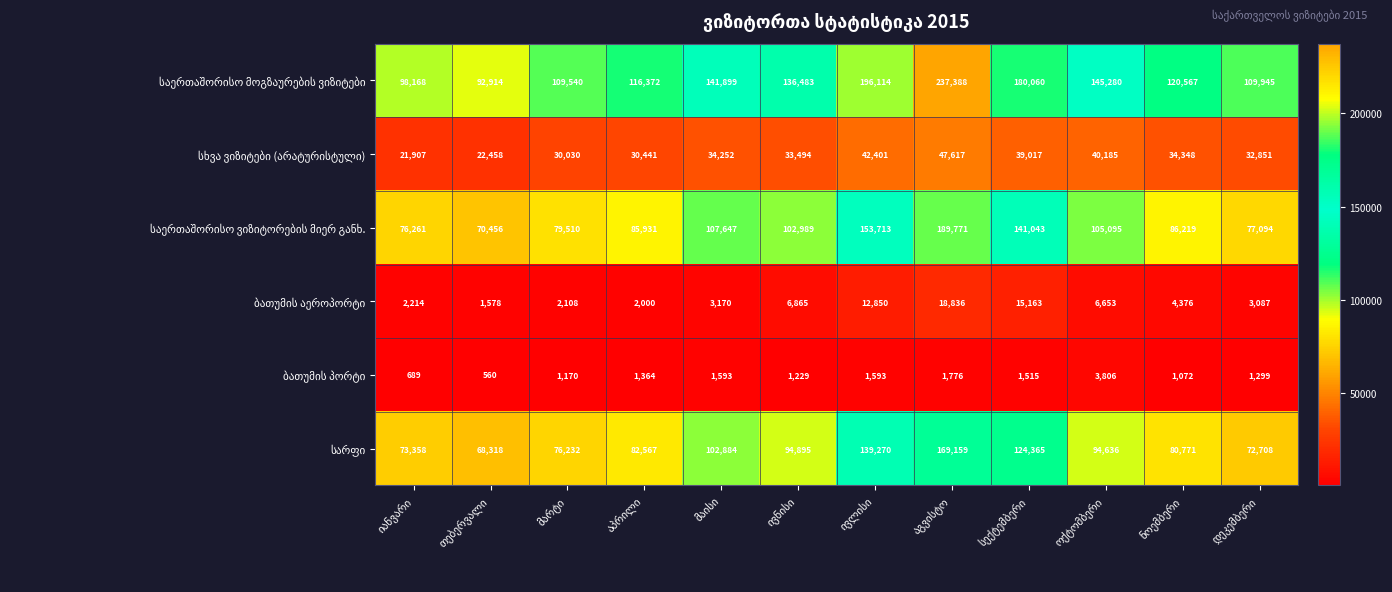

How many categories are shown in the chart?

12